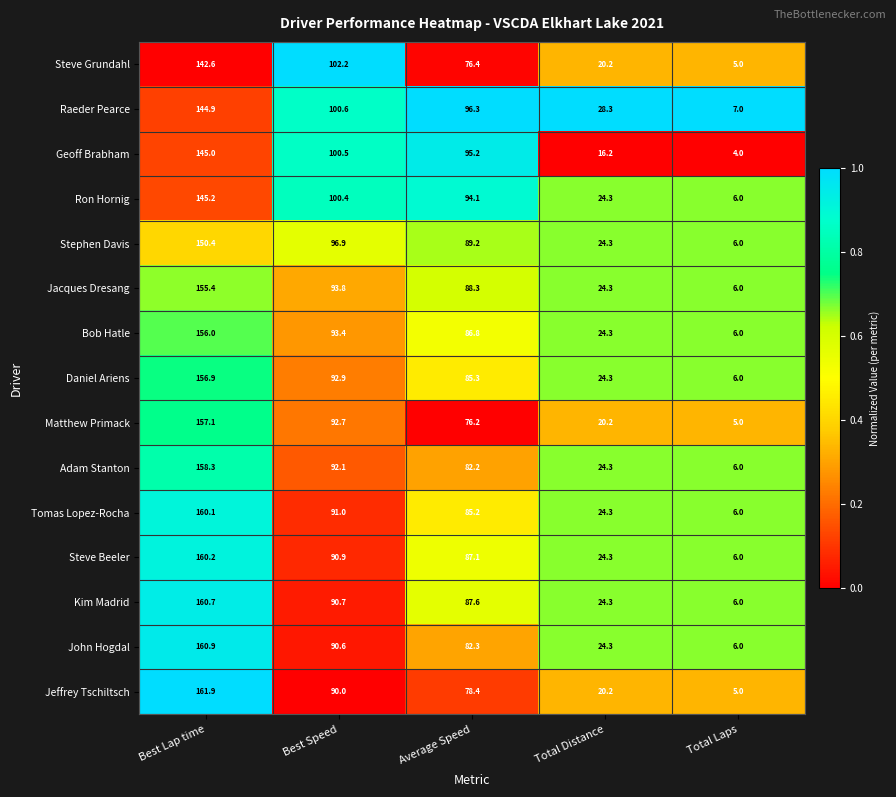

At which label does Jeffrey Tschiltsch reach its minimum?

Total Laps